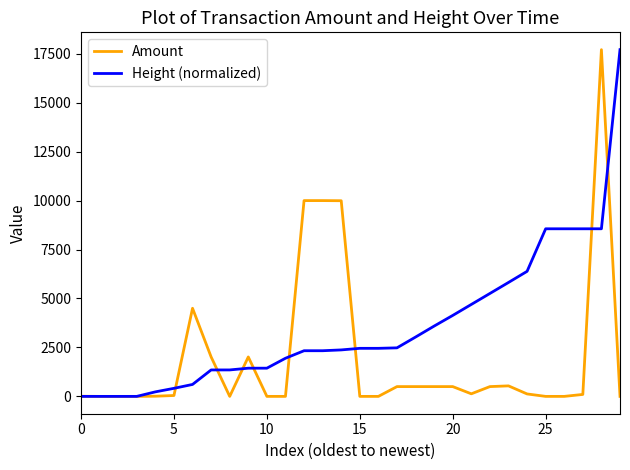

What is the sum of all Amount values?

59686.8